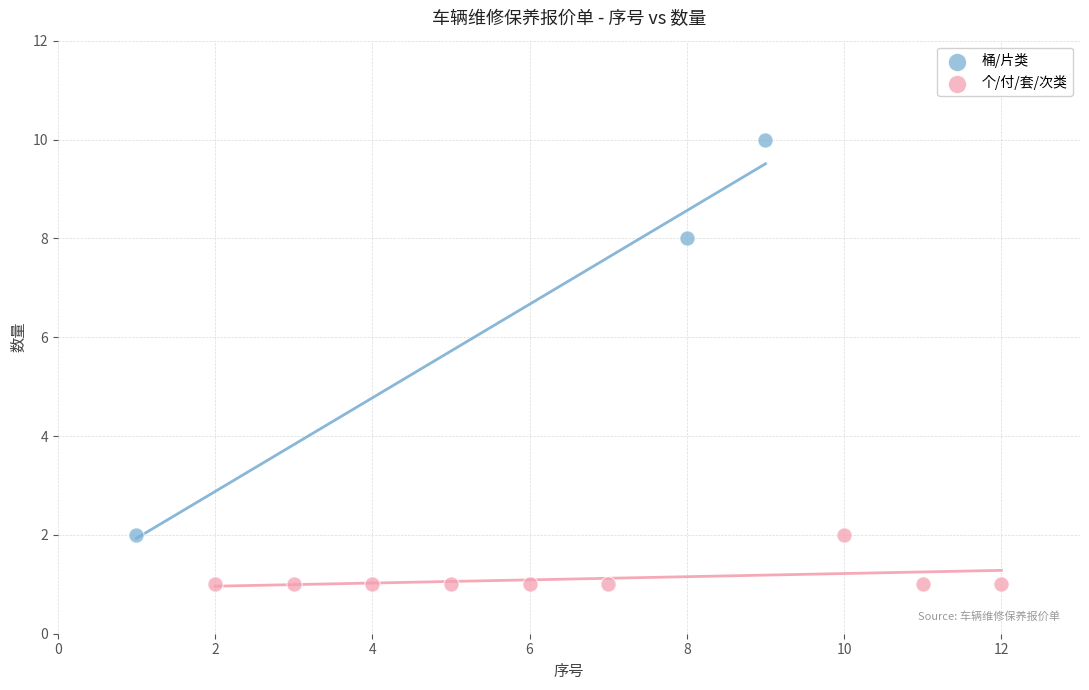

Which series reaches the maximum Y coordinate?

桶/片类